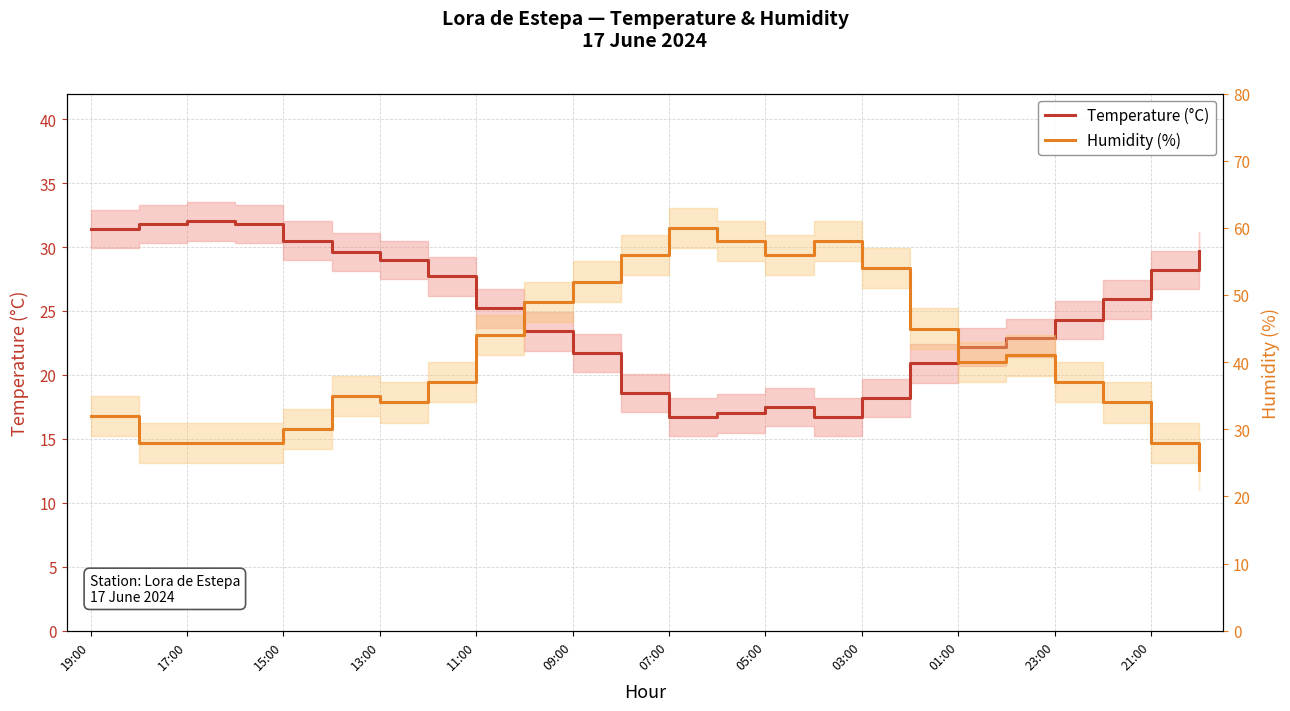

What is the difference between the second highest and minimum values in the Humidity (%) series?

34.0